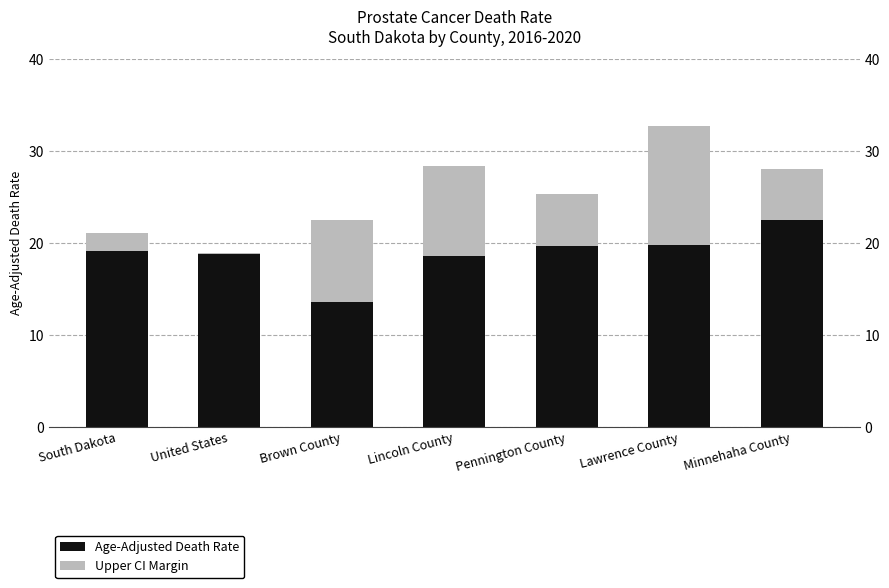

What is the minimum value shown in the chart?

0.1